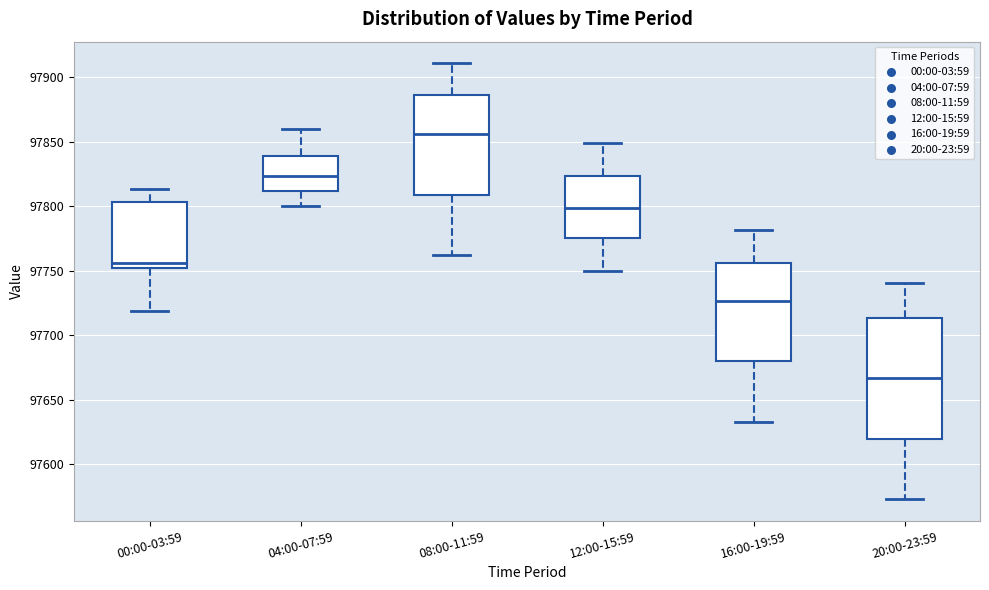

Reading left to right, transcribe this box plot: for each box, give where its median line is, the range the box spans, and where its two whiskers end, as read against the y-axis. The values are not printed on the chart, so give them approximately, as read against the axis.

00:00-03:59: median 97755, box 97750 to 97805, whiskers 97720 to 97815
04:00-07:59: median 97825, box 97810 to 97840, whiskers 97800 to 97860
08:00-11:59: median 97855, box 97810 to 97885, whiskers 97760 to 97910
12:00-15:59: median 97800, box 97775 to 97825, whiskers 97750 to 97850
16:00-19:59: median 97725, box 97680 to 97755, whiskers 97635 to 97780
20:00-23:59: median 97665, box 97620 to 97715, whiskers 97575 to 97740